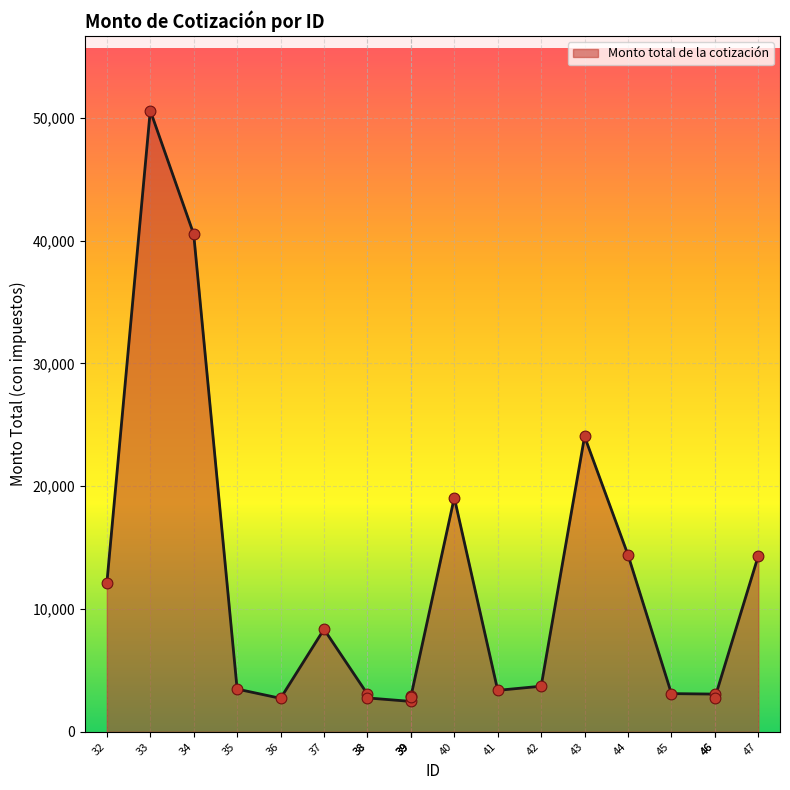

What is the change in value from 32 to 39?

-9615.5